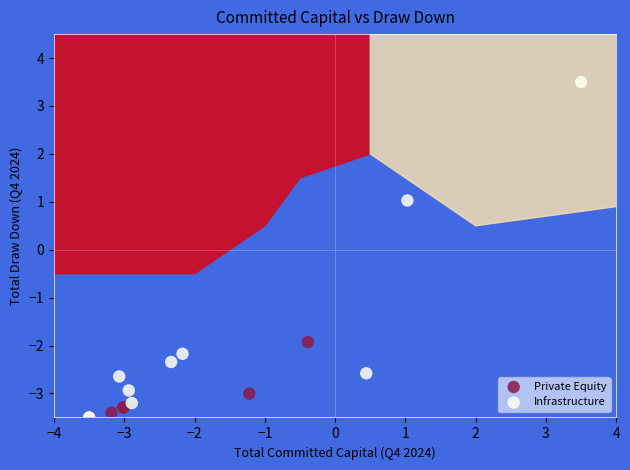

Which series has the largest Y range (max minus min)?

Infrastructure